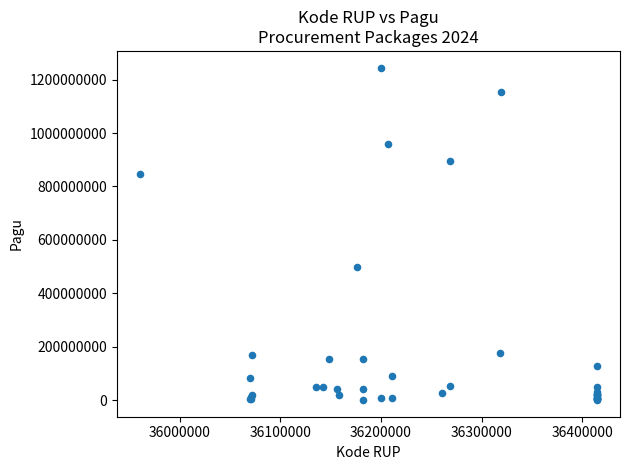

What Y value in the scatter plot is closest to 622840000?

499932000